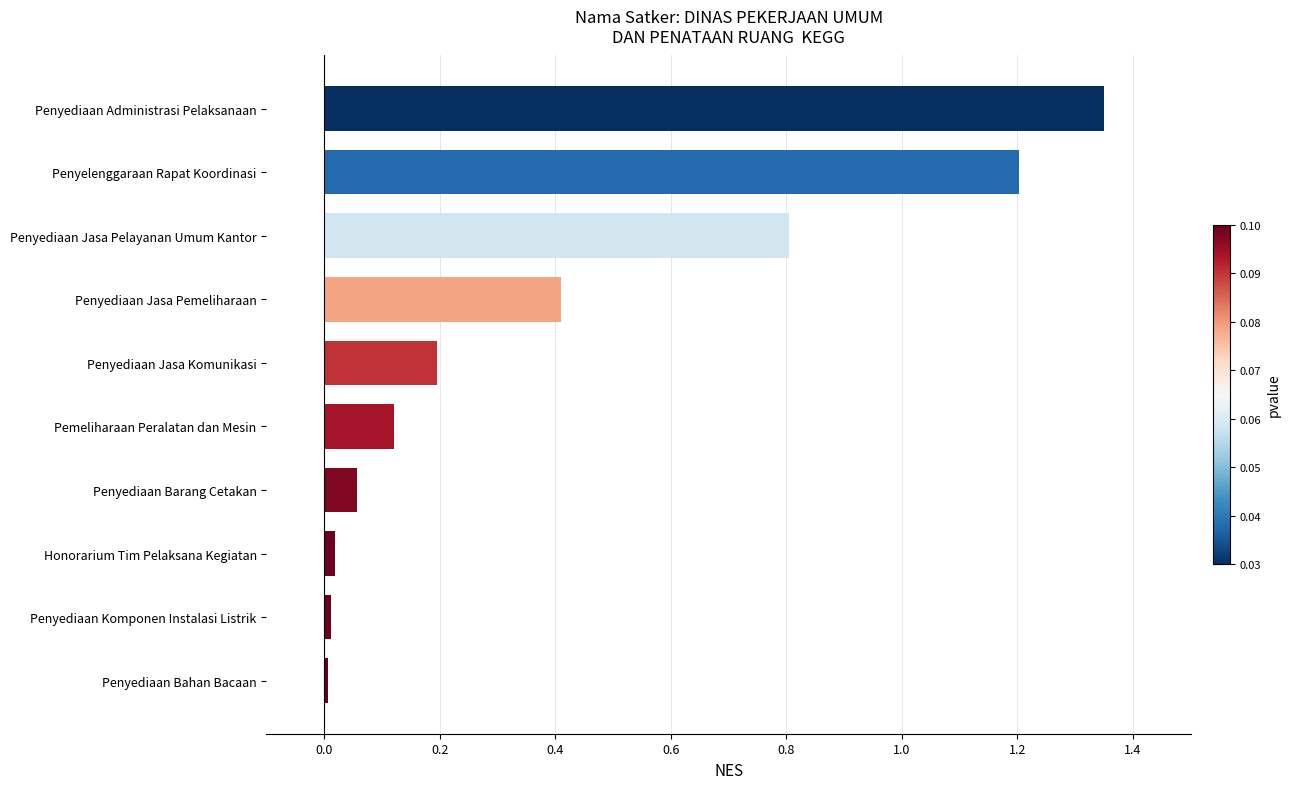

The value at Pemeliharaan Peralatan dan Mesin is 0.2. True or false?

False